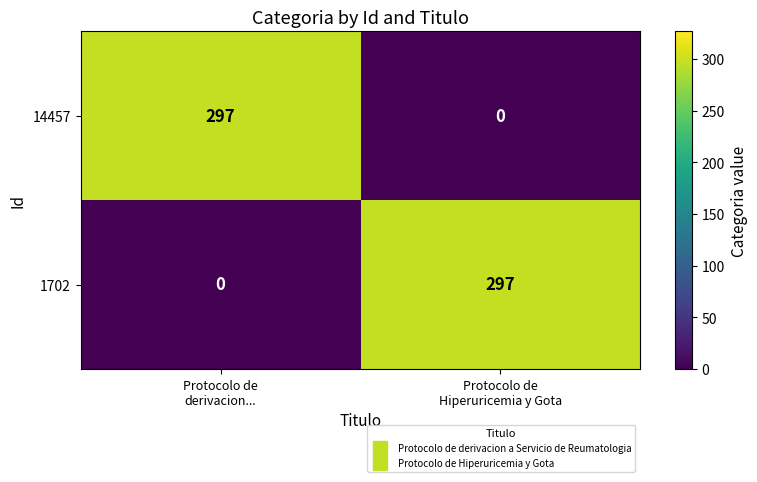

What is the difference between the maximum and minimum values in the 1702 series?

297